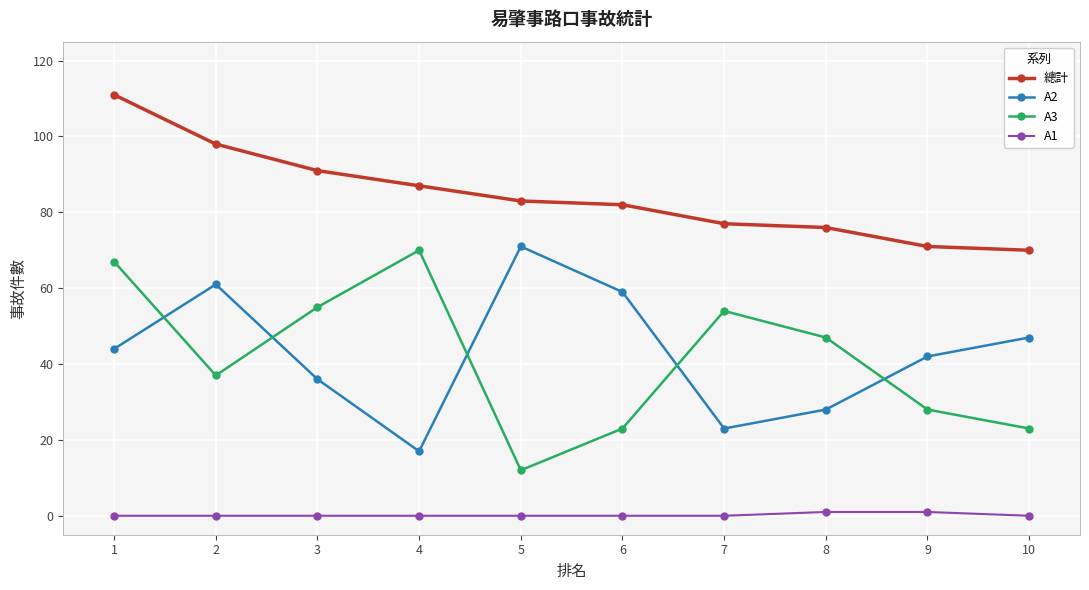

True or false: A1 and 總計 intersect in this chart.

False